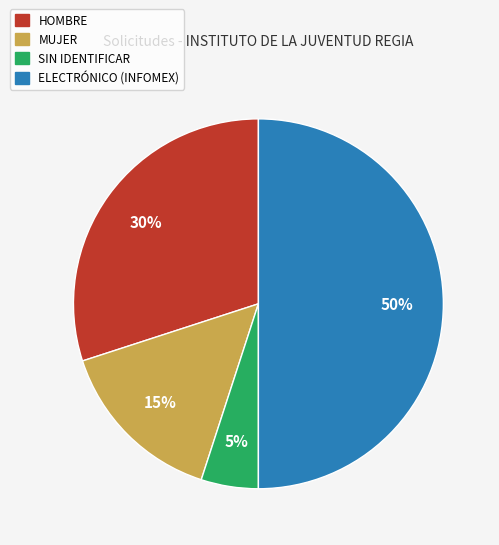

To the nearest percent, what is the difference between the largest and smallest slice percentages?

45%